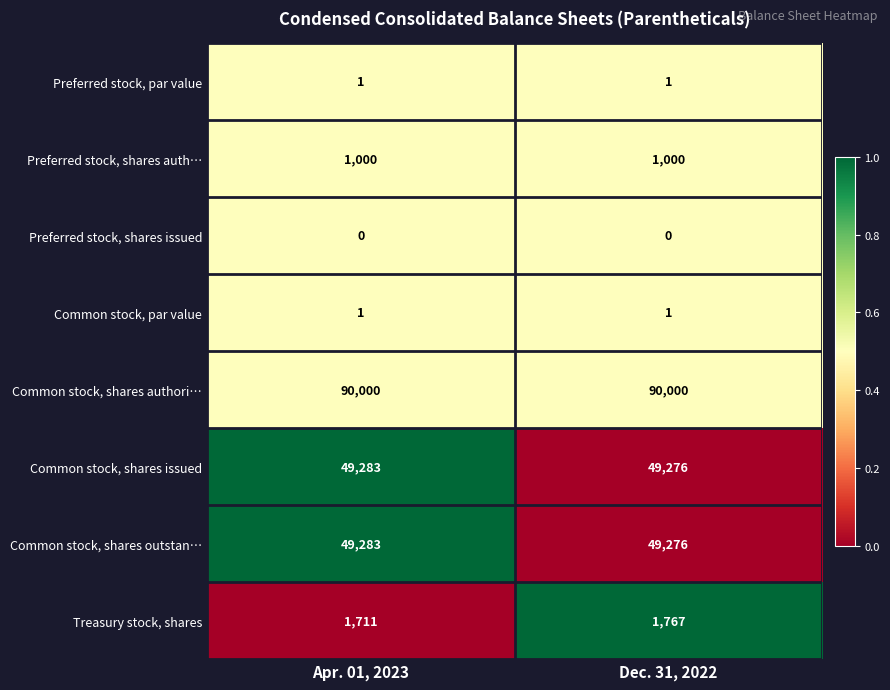

Which series changed the most between Apr. 01, 2023 and Dec. 31, 2022?

Treasury stock, shares